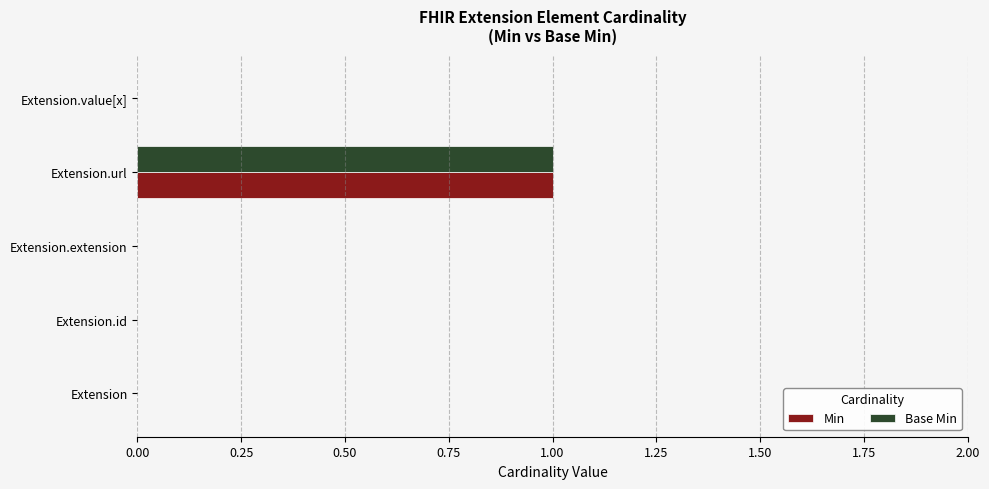

Which label corresponds to the largest value in the chart?

Extension.url